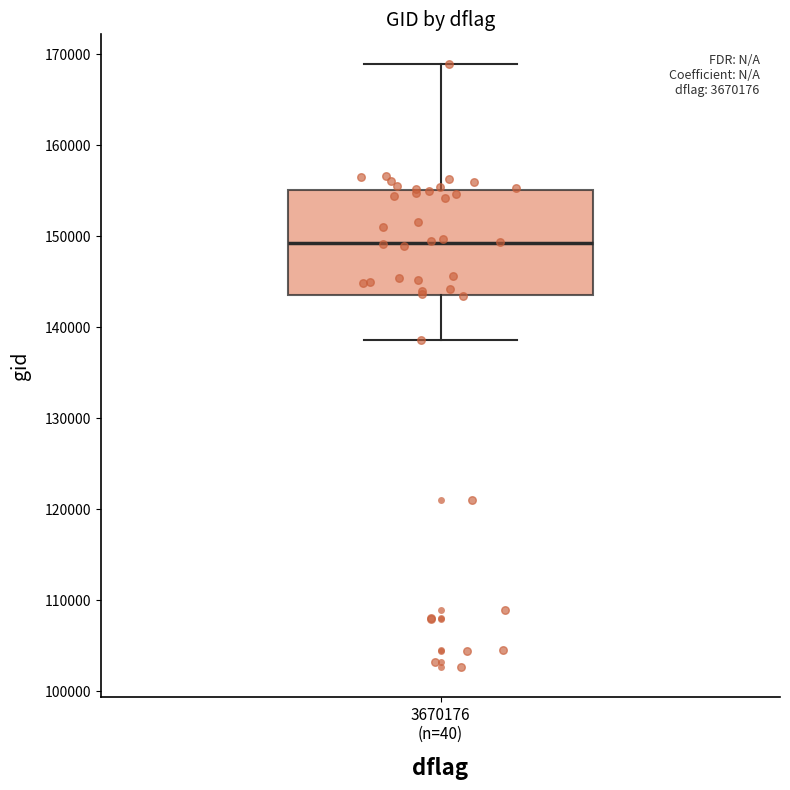

Read this box plot against the y-axis: the position of the median line, the range covered by the box, and the ends of both whiskers. The values are not printed on the chart, so give them approximately, as read against the axis.

median 149000, box 144000 to 155000, whiskers 139000 to 169000